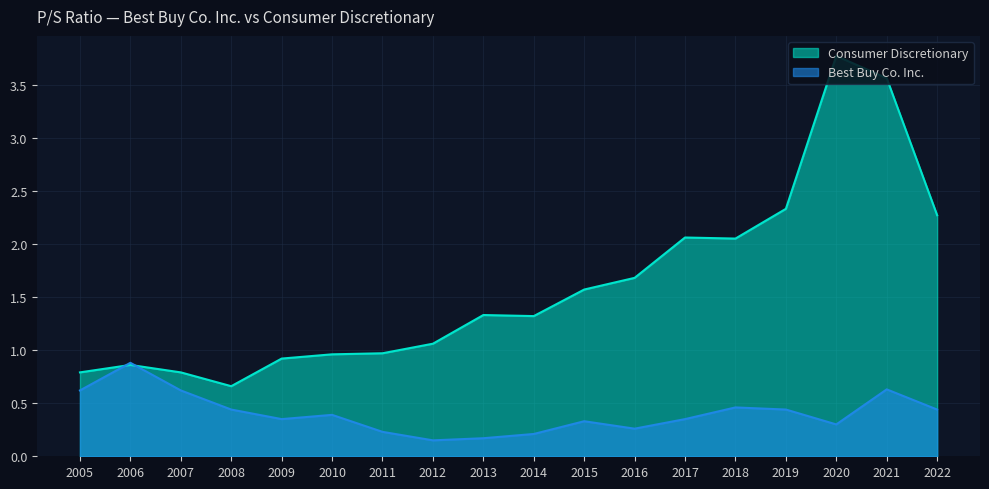

At which label does Consumer Discretionary first exceed 1?

2012